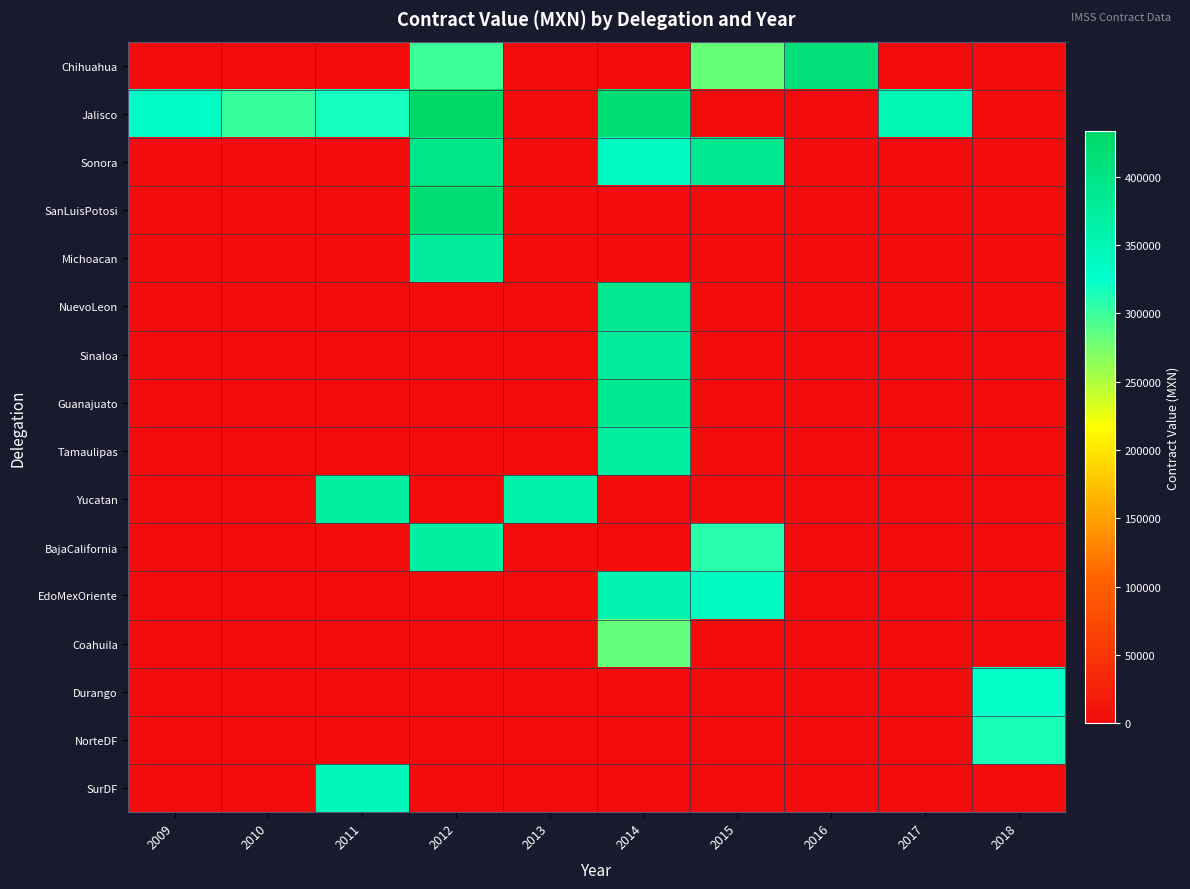

What is the total value across all series at 2014?

2923456